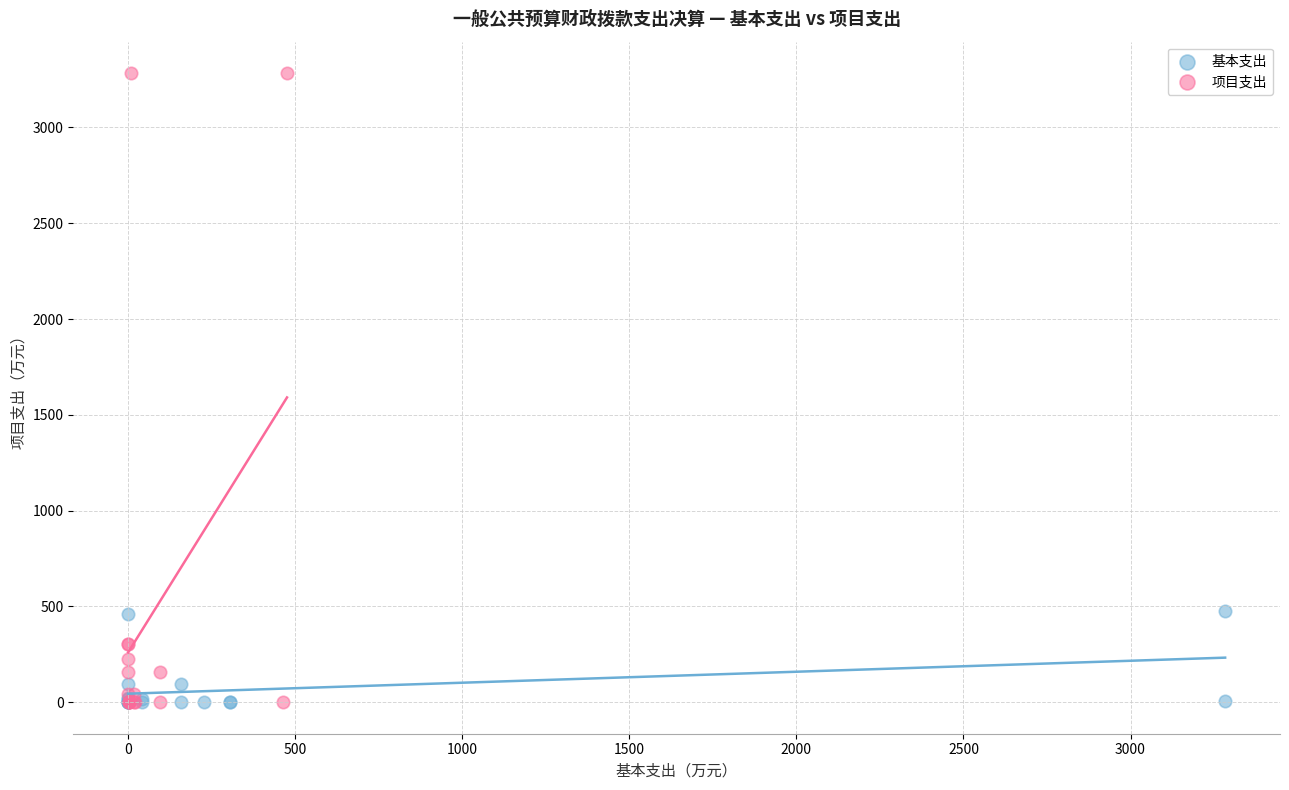

What are all the series names shown in the legend?

基本支出, 项目支出